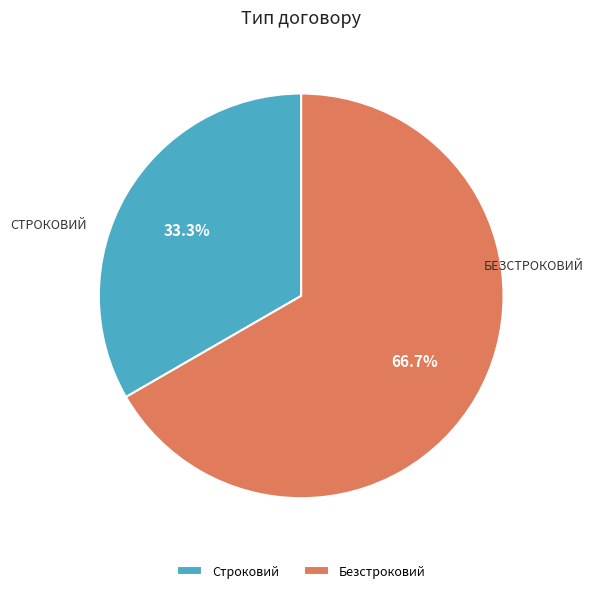

Which slice represents more than half of the pie?

Безстроковий